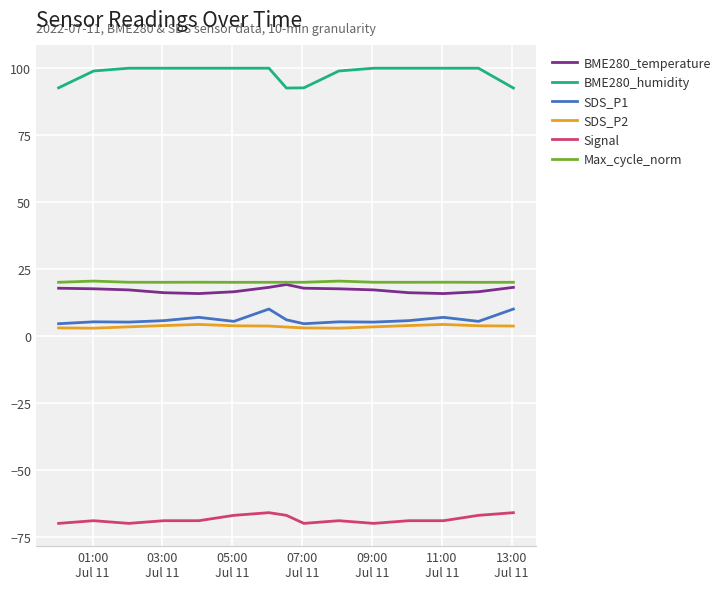

Which series has the largest range (max minus min)?

BME280_humidity